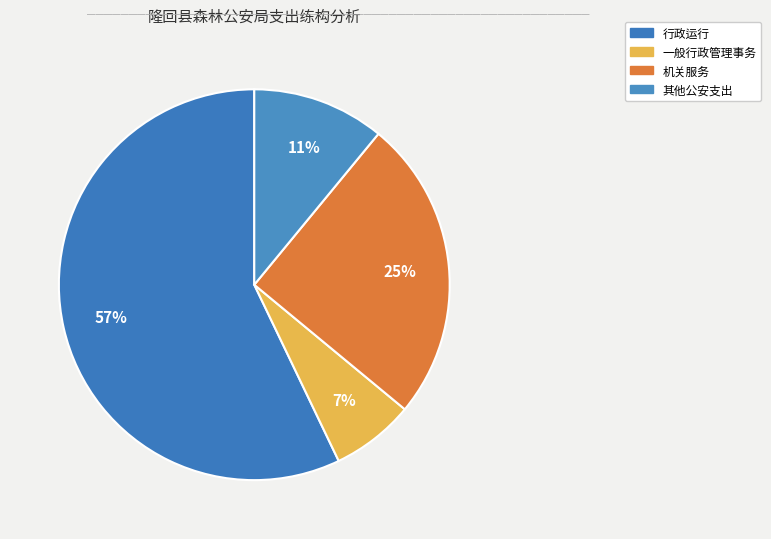

Rank the categories by value from lowest to highest.

一般行政管理事务, 其他公安支出, 机关服务, 行政运行